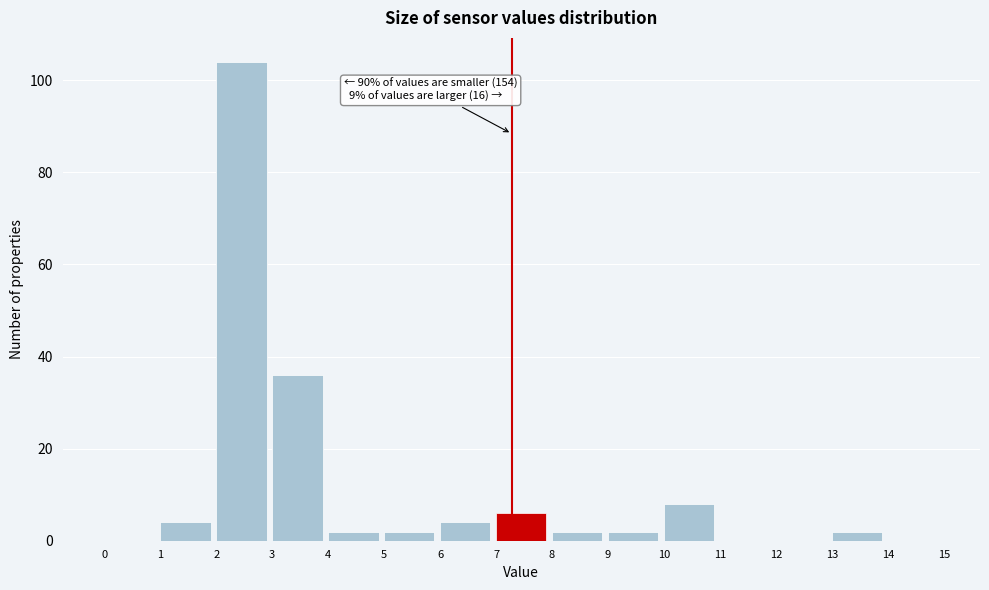

Over which range of the x-axis is the bar tallest?

2 to 3